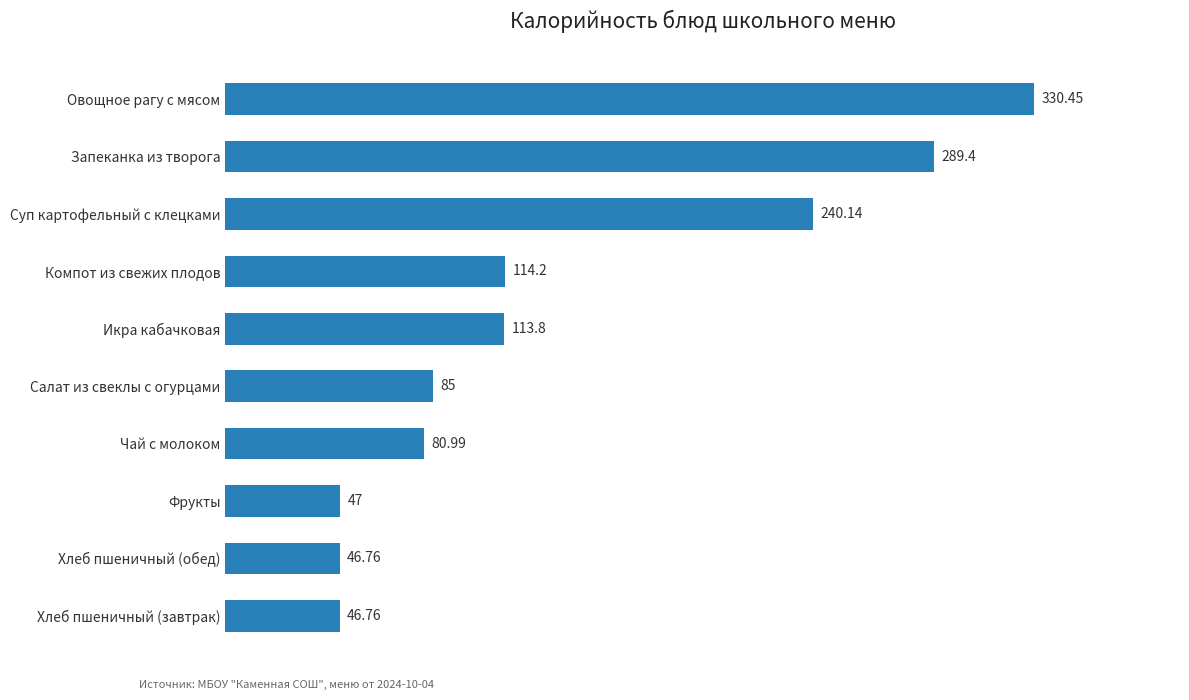

What is the difference between the second highest and minimum values?

242.6